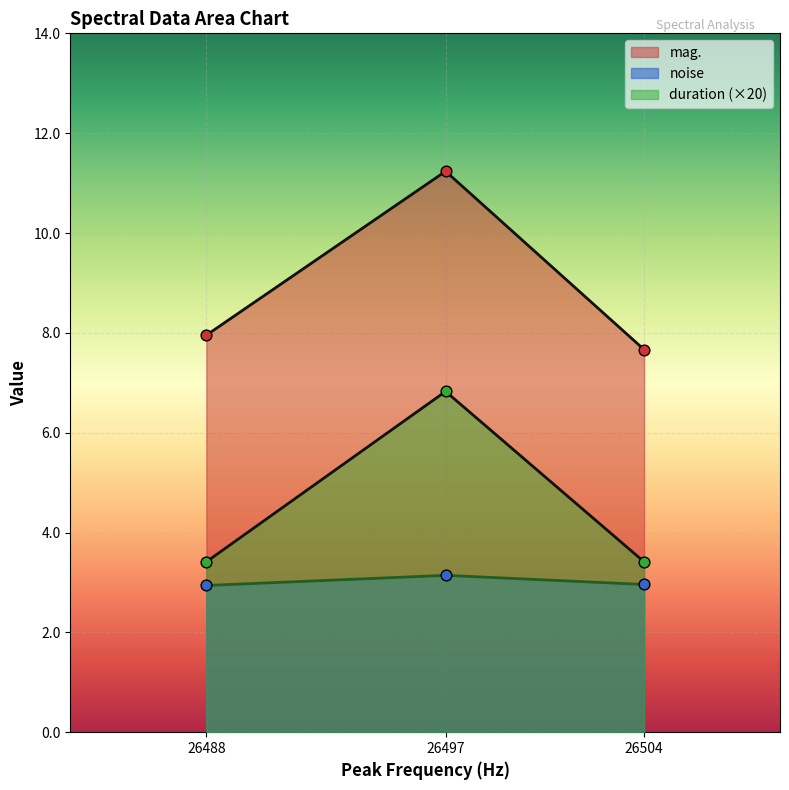

What are all the series names shown in the legend?

noise, mag., duration